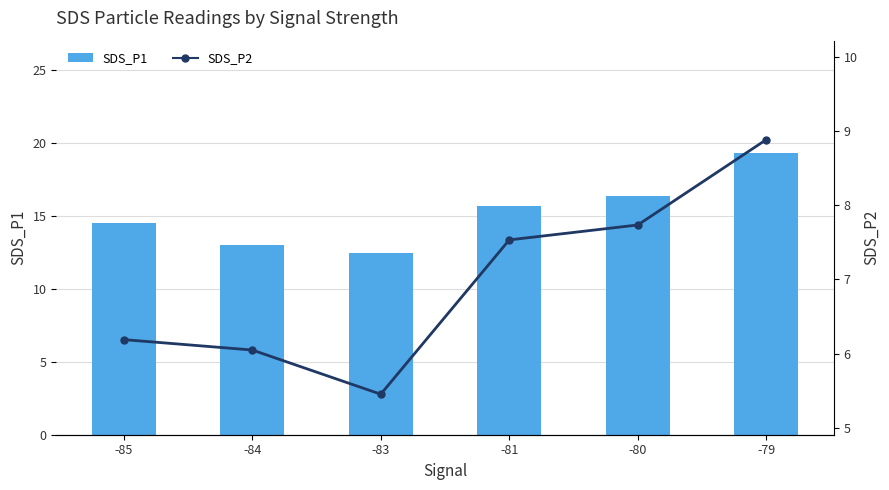

What is the sum of the SDS_P2 values at -81 and -83?

13.0